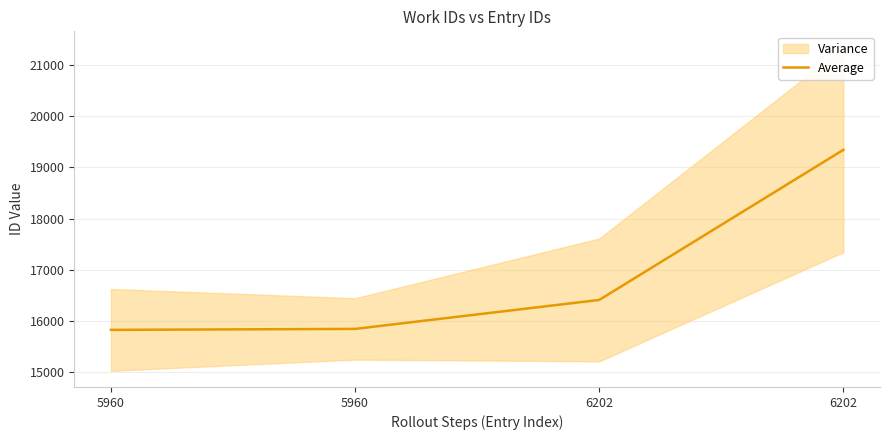

What is the difference between the second highest and second lowest values?

566